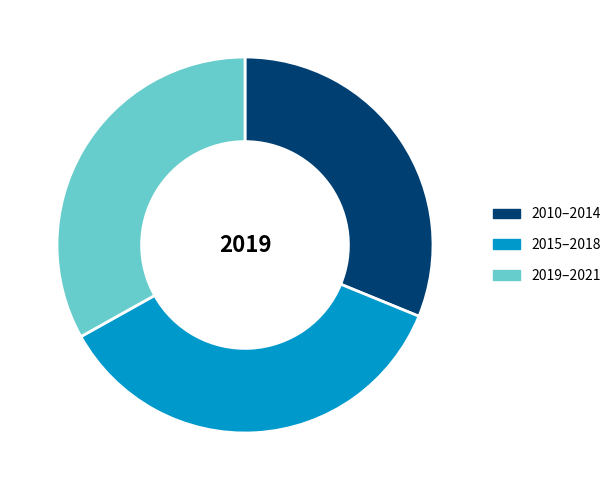

Between 2015–2018 and 2010–2014, which is larger?

2015–2018